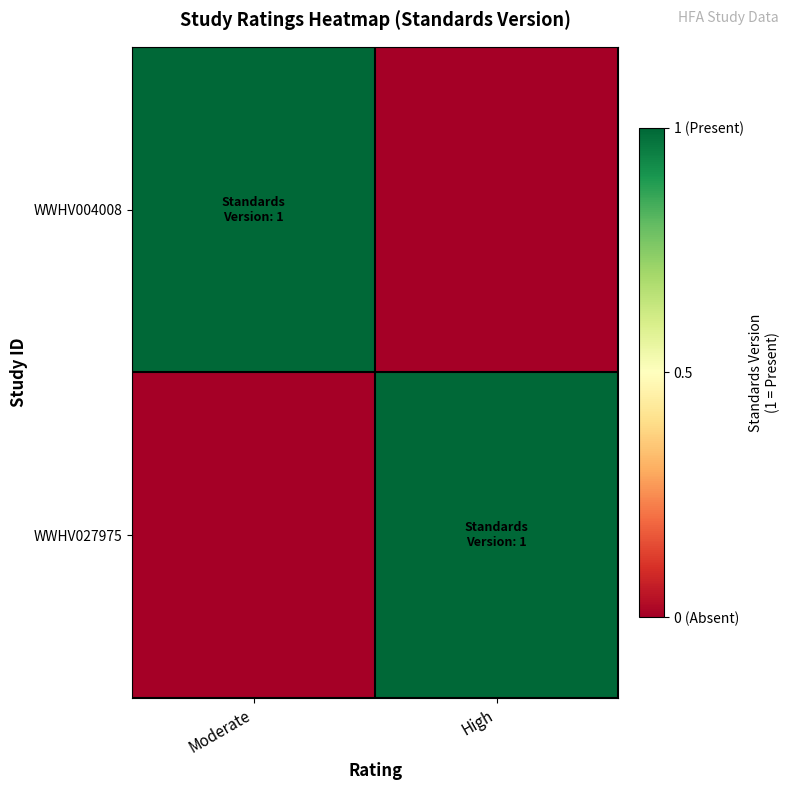

At which category is the sum across all series the highest?

Moderate